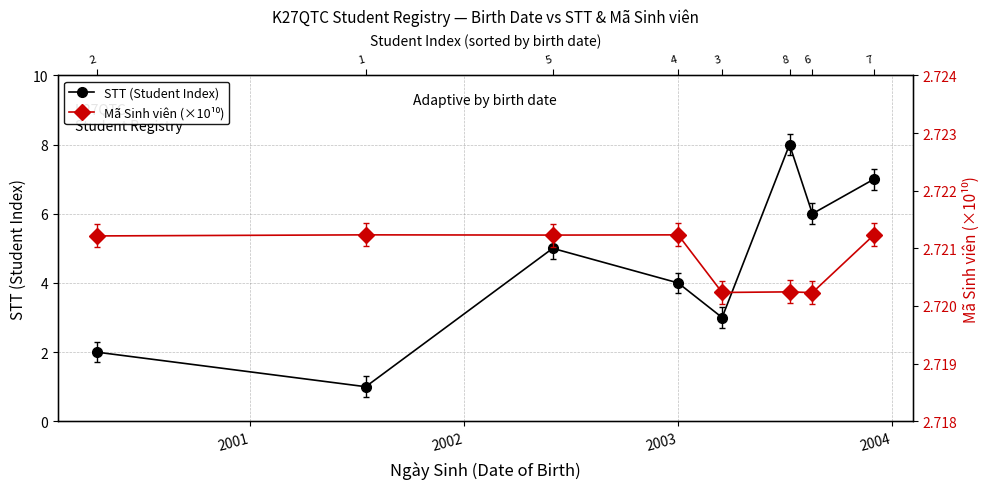

What is the greatest value displayed?

8.0